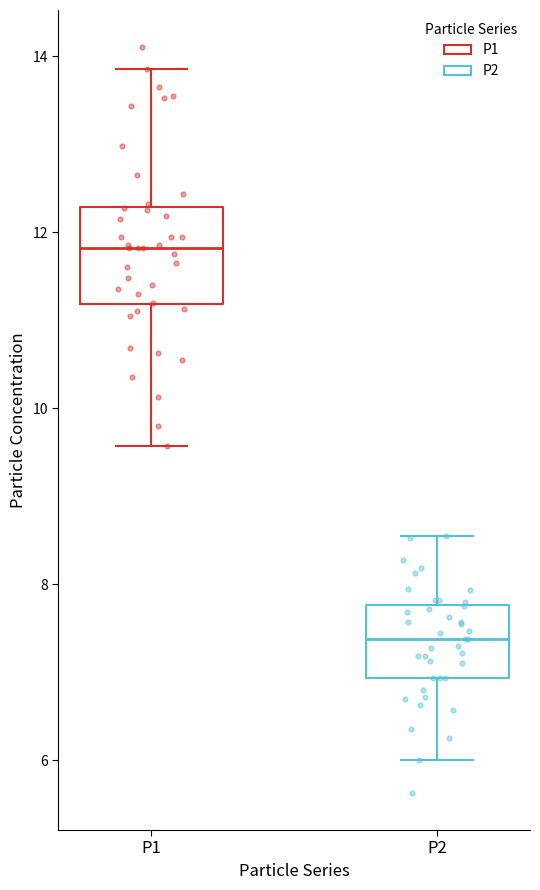

Reading left to right, read every box against the y-axis: the position of its median line, the range the box covers, and the ends of its whiskers. The values are not printed on the chart, so give them approximately, as read against the axis.

P1: median 11.8, box 11.2 to 12.2, whiskers 9.6 to 13.8
P2: median 7.4, box 7.0 to 7.8, whiskers 6.0 to 8.6